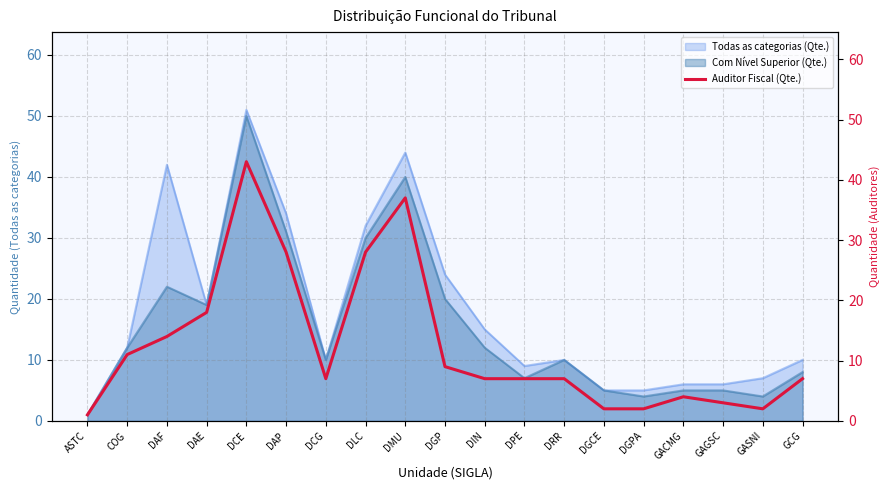

Reading right to left, what are all the values shown in this chart?

GCG=7	GASNI=2	GAGSC=3	GACMG=4	DGPA=2	DGCE=2	DRR=7	DPE=7	DIN=7	DGP=9	DMU=37	DLC=28	DCG=7	DAP=28	DCE=43	DAE=18	DAF=14	COG=11	ASTC=1